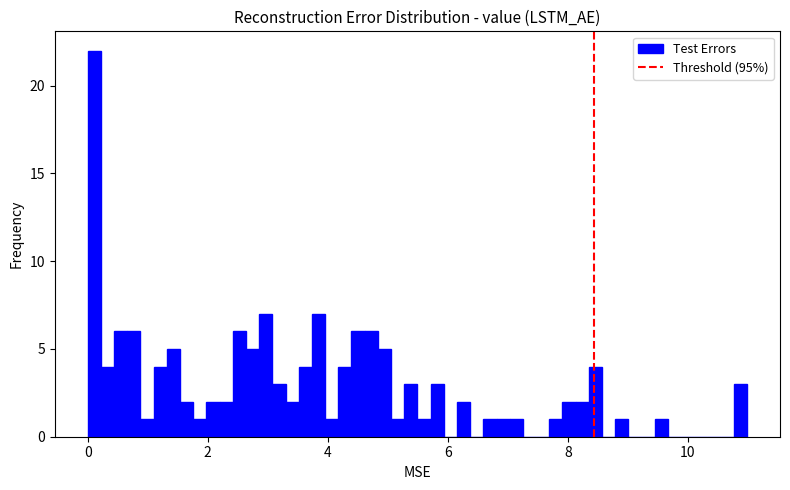

Around what value on the x-axis is the tallest bar? Give the approximate position of its centre, as read against the axis.

0.2